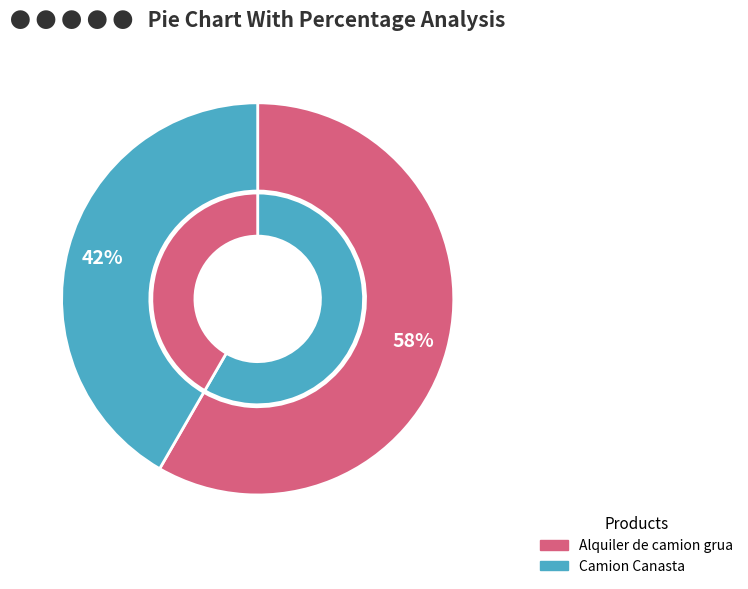

What percentage is the Camion Canasta slice, to the nearest percent?

42%